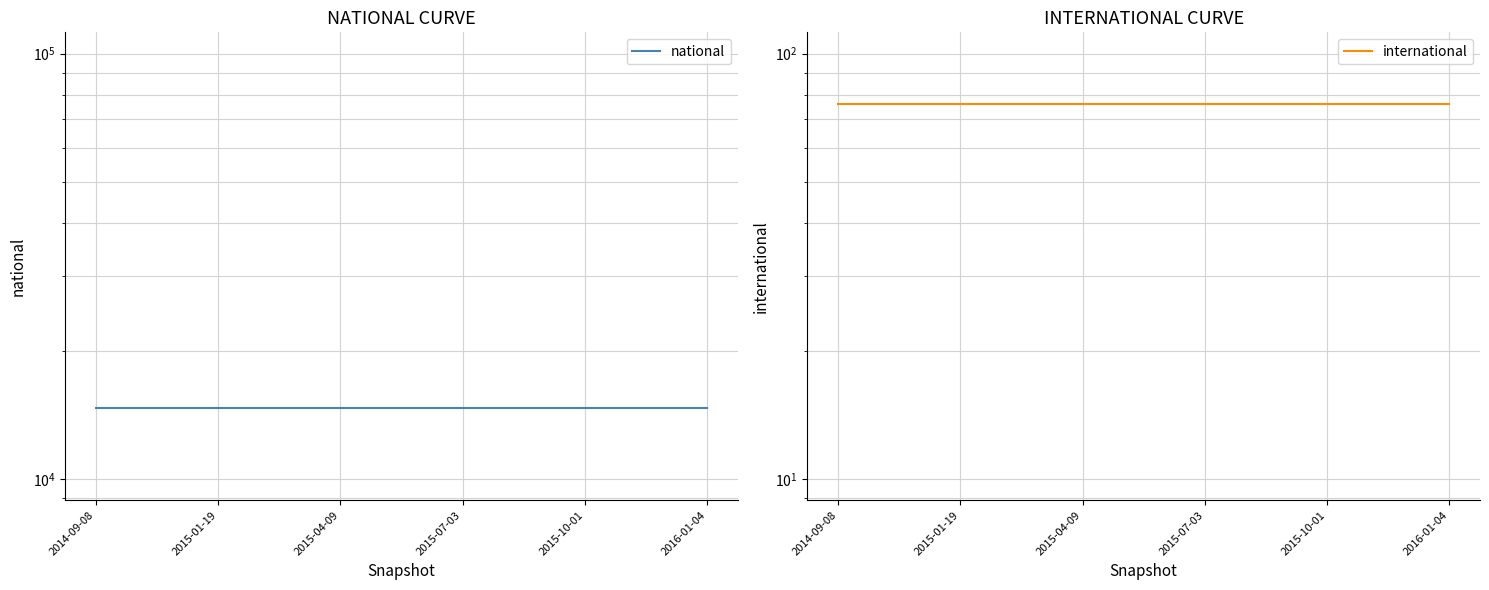

What is the difference between the highest and lowest values at 2015-07-03?

14635